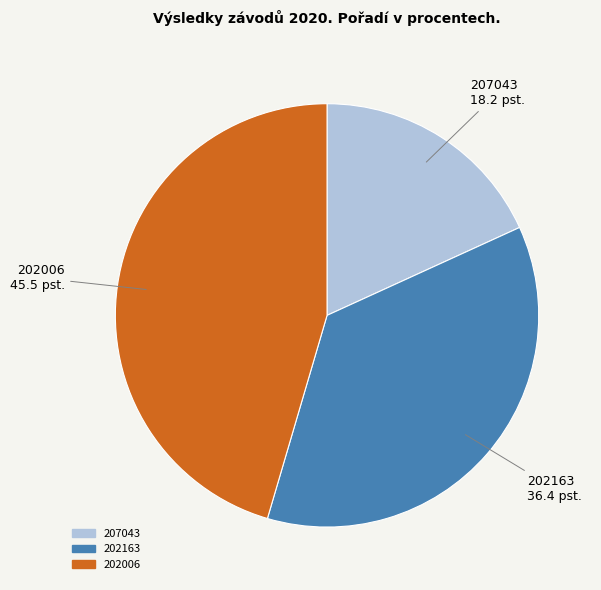

Is there a majority slice in this chart?

No